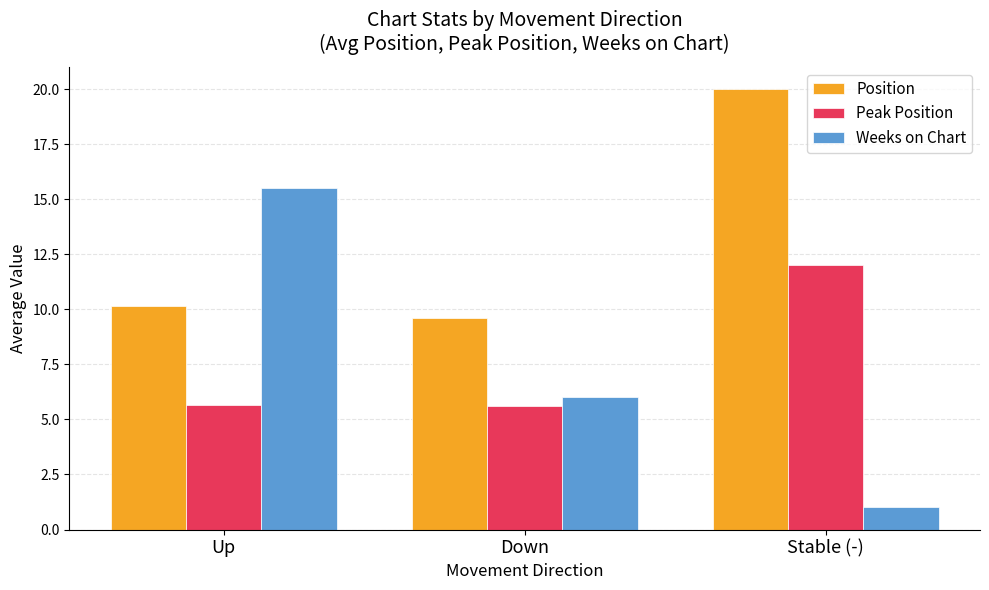

What is the label of the 3rd bar from the left?

Stable (-)